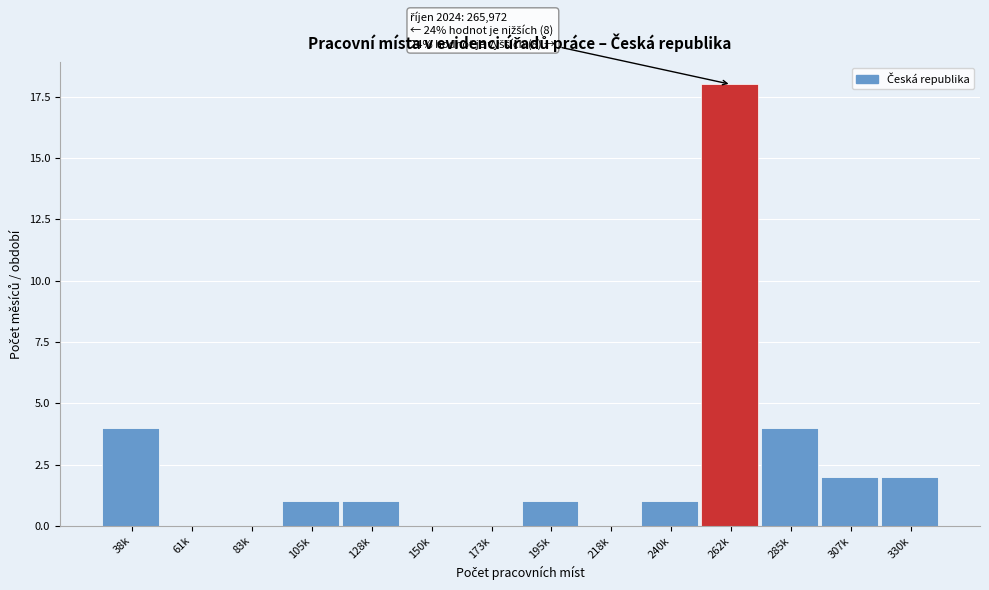

Reading left to right, transcribe all the data shown in this chart.

38k=4	61k=0	83k=0	105k=1	128k=1	150k=0	173k=0	195k=1	218k=0	240k=1	262k=18	285k=4	307k=2	330k=2